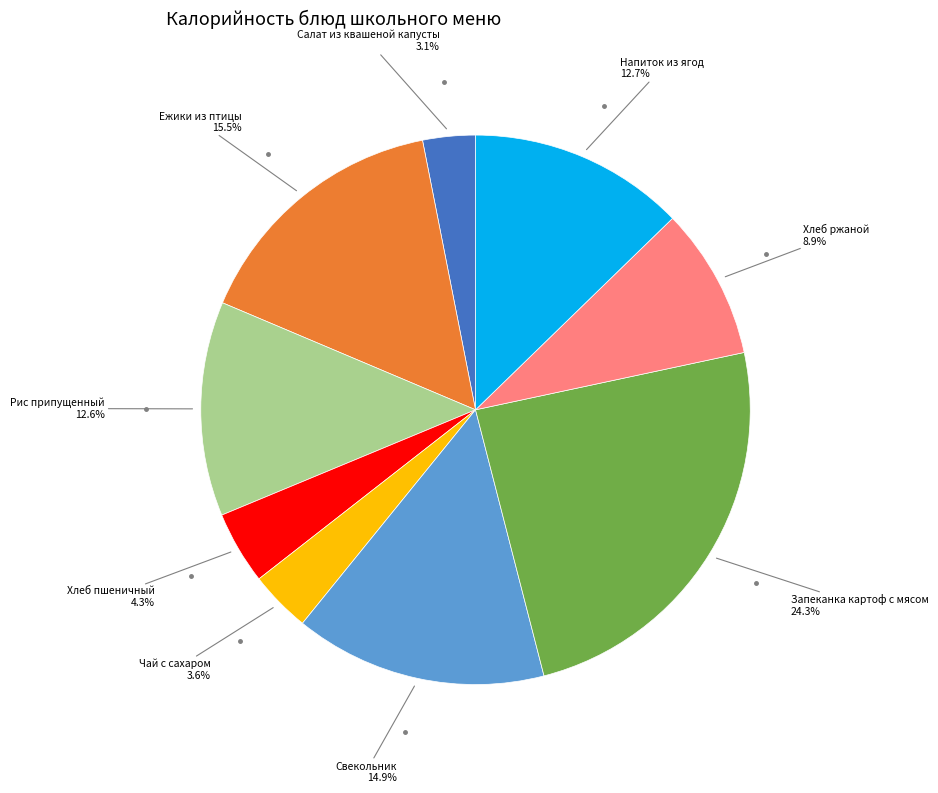

Is there a majority slice in this chart?

No